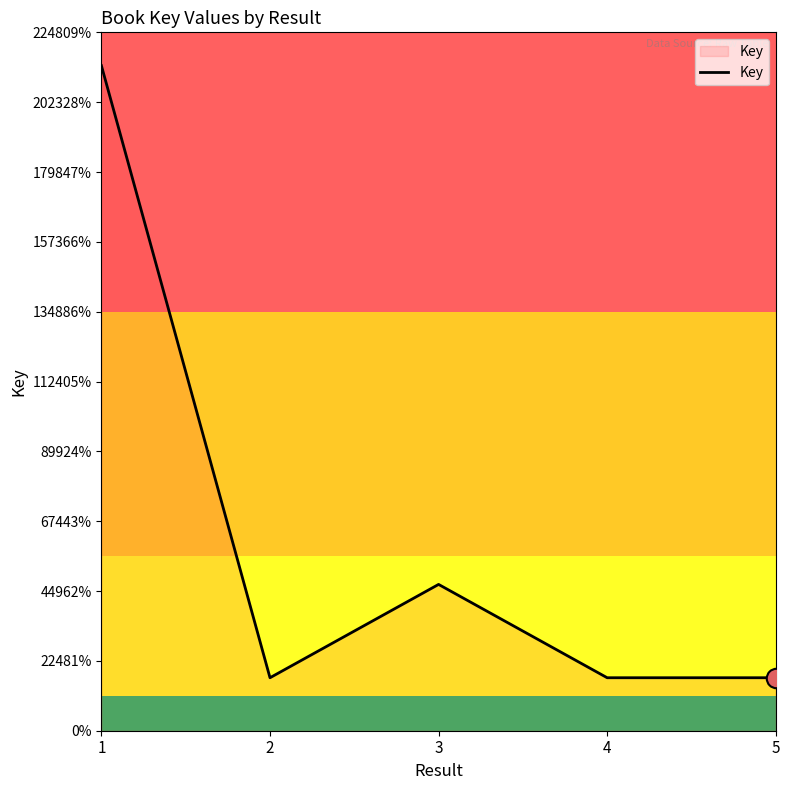

Does the chart display data point markers on the line(s)?

No